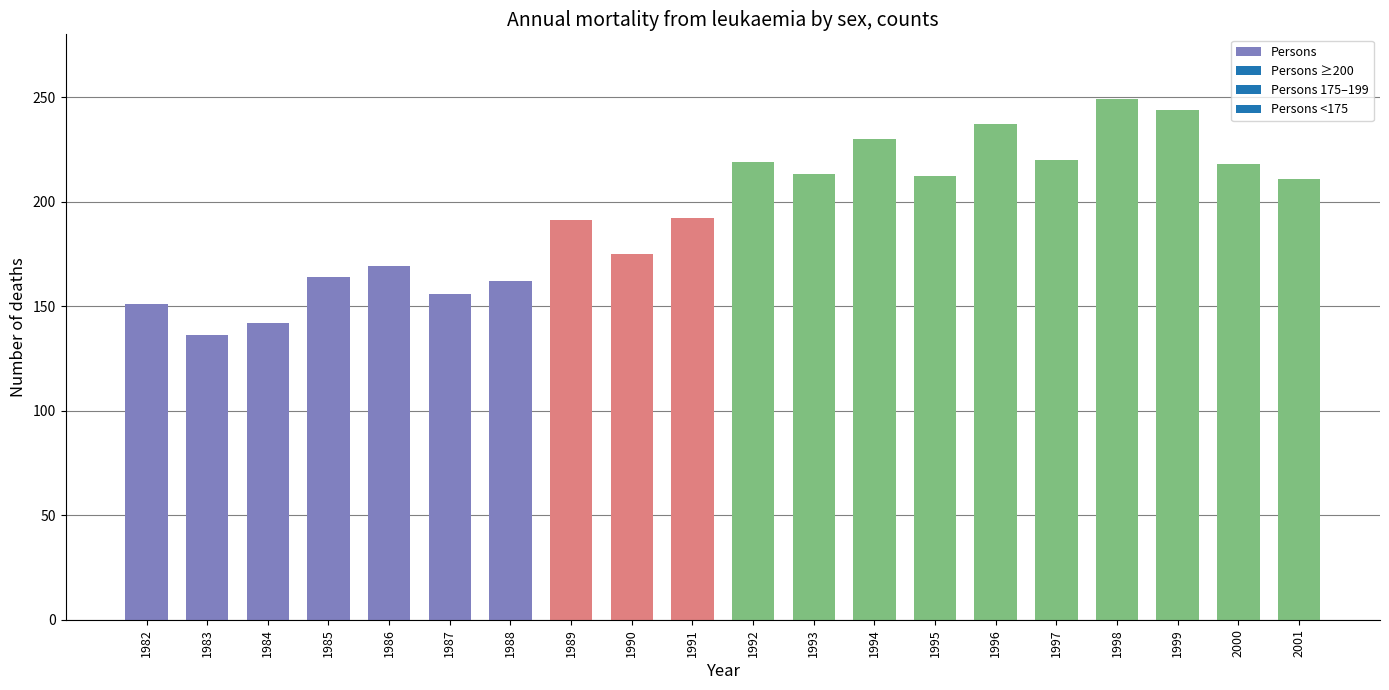

Approximately how many times larger is the value at 1988 compared to 1995?

0.8